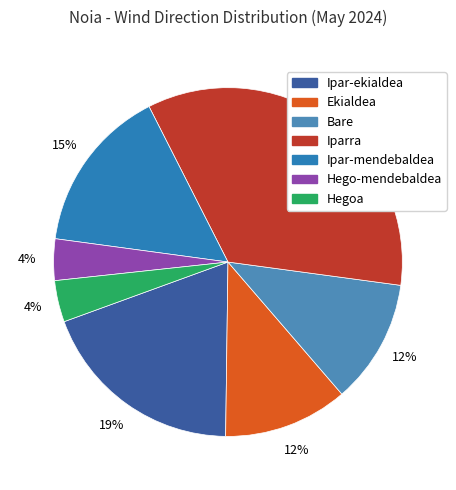

Is it true that Hego-mendebaldea is 1% of the pie?

False